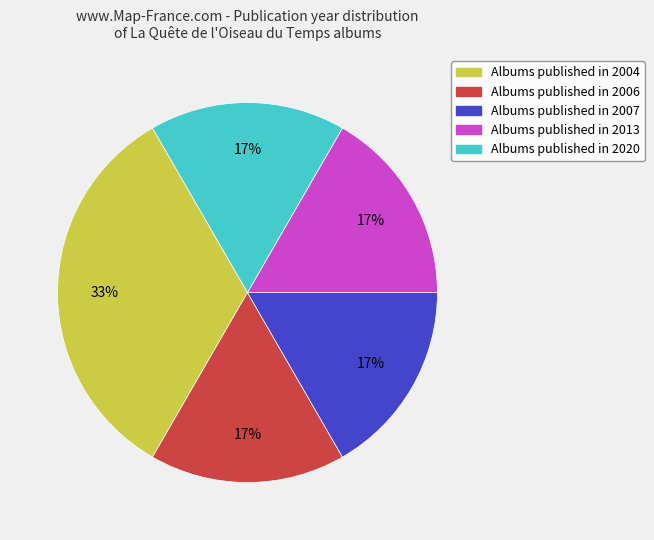

Is there a majority slice in this chart?

No